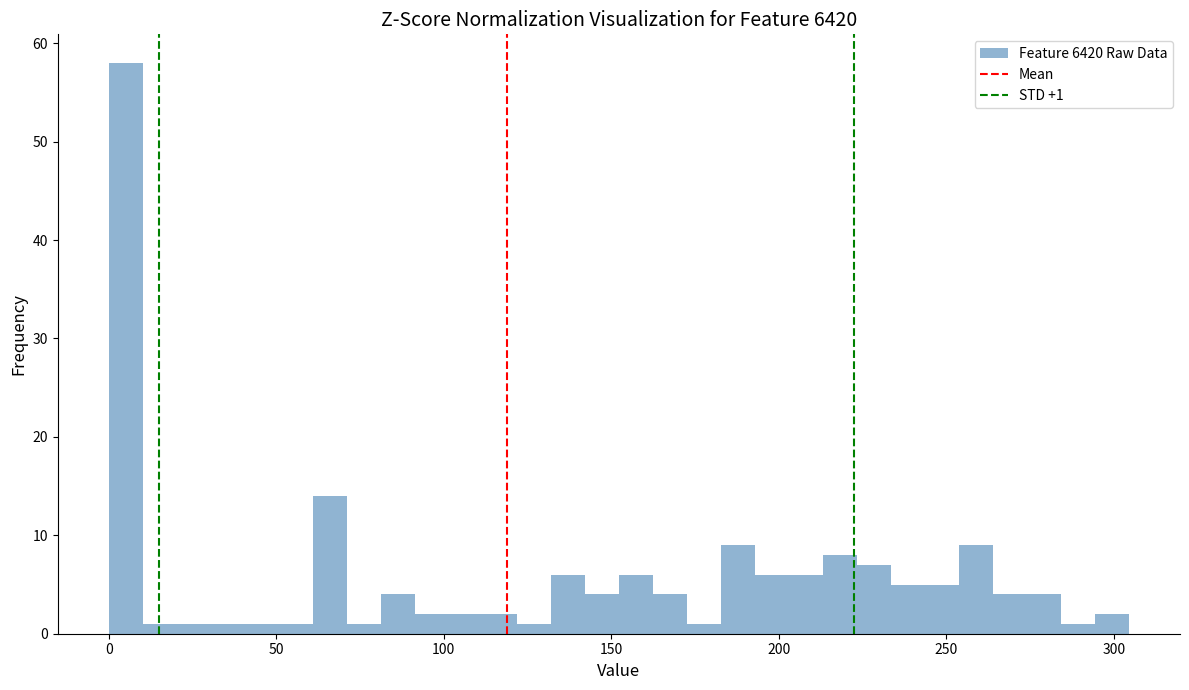

Around what value on the x-axis is the tallest bar? Give the approximate position of its centre, as read against the axis.

5